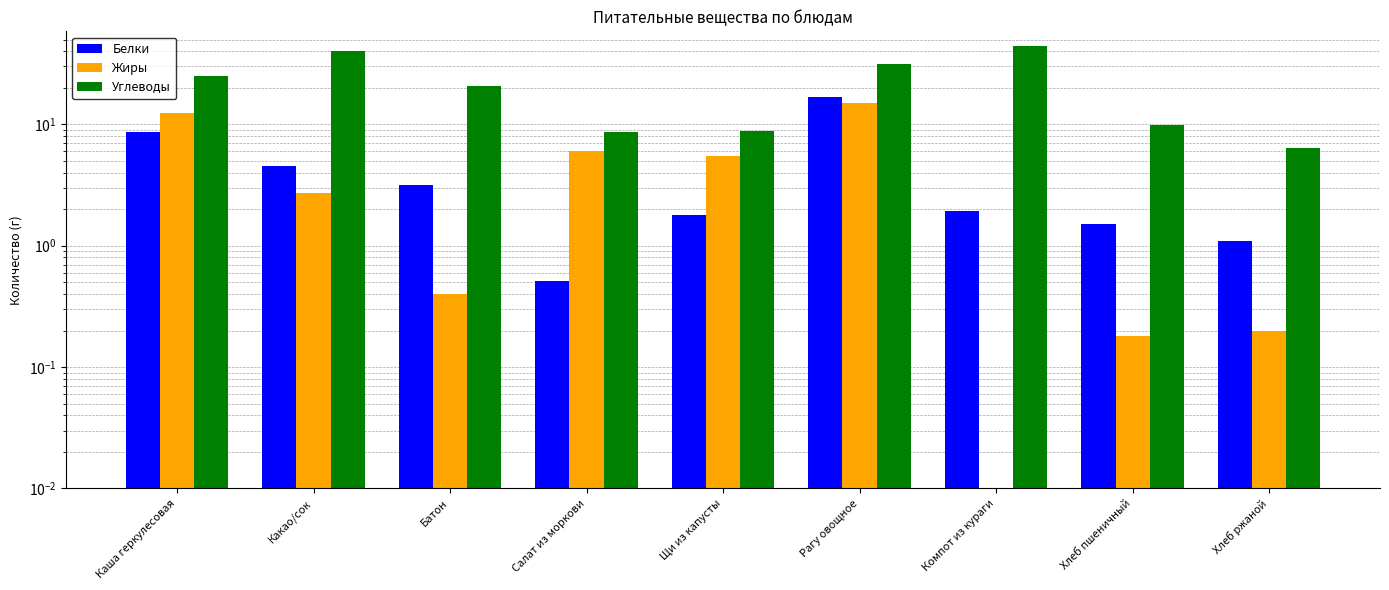

What is the sum of all Углеводы values?

195.8